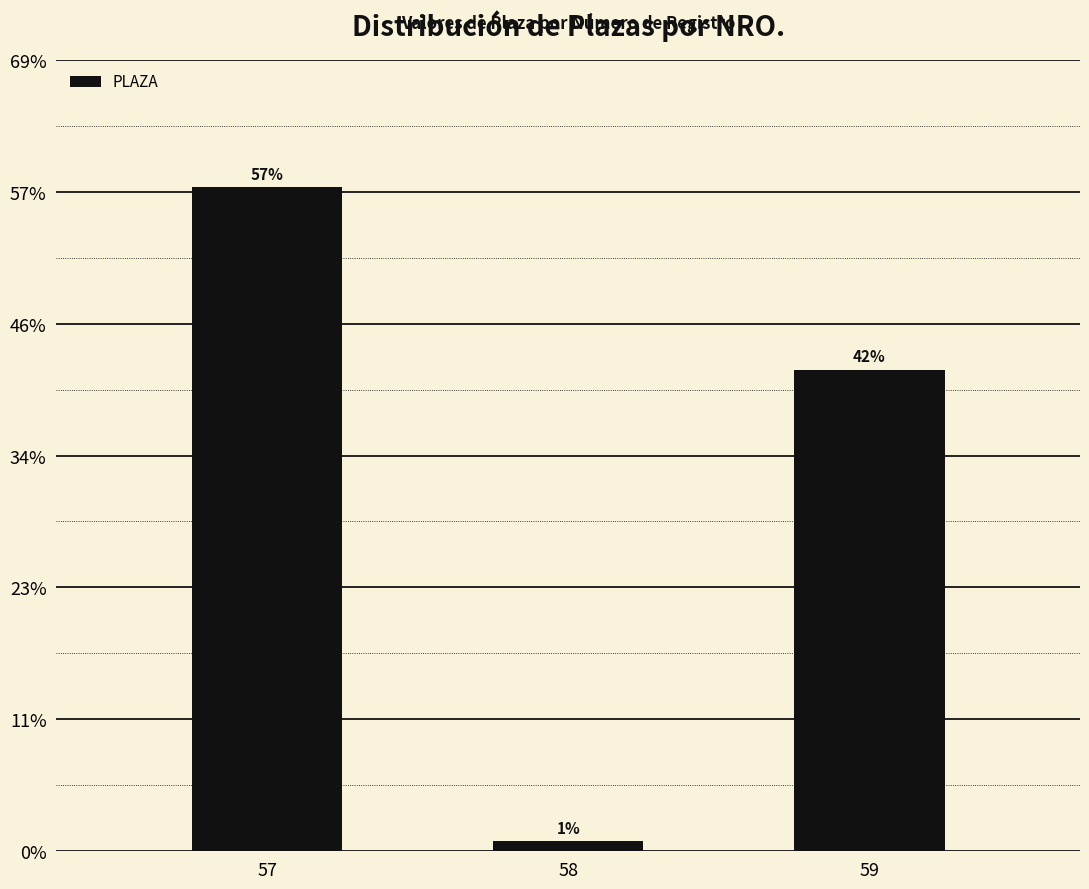

Does the chart contain any negative values?

No